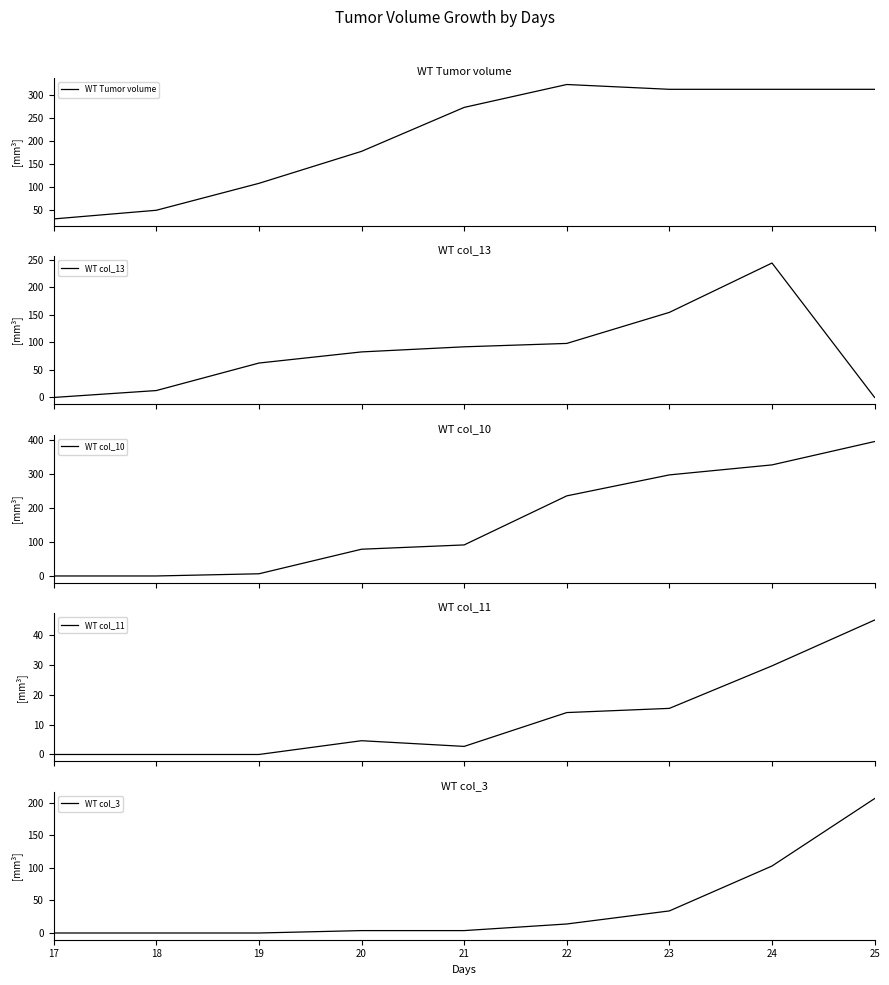

At which category does WT col_11 reach its first local valley?

21